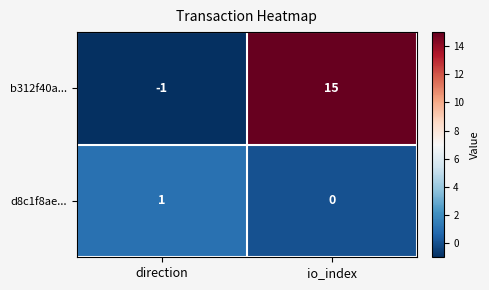

Reading right to left, what are all the values shown in this chart?

b312f40a...: io_index=15	direction=-1
d8c1f8ae...: io_index=0	direction=1